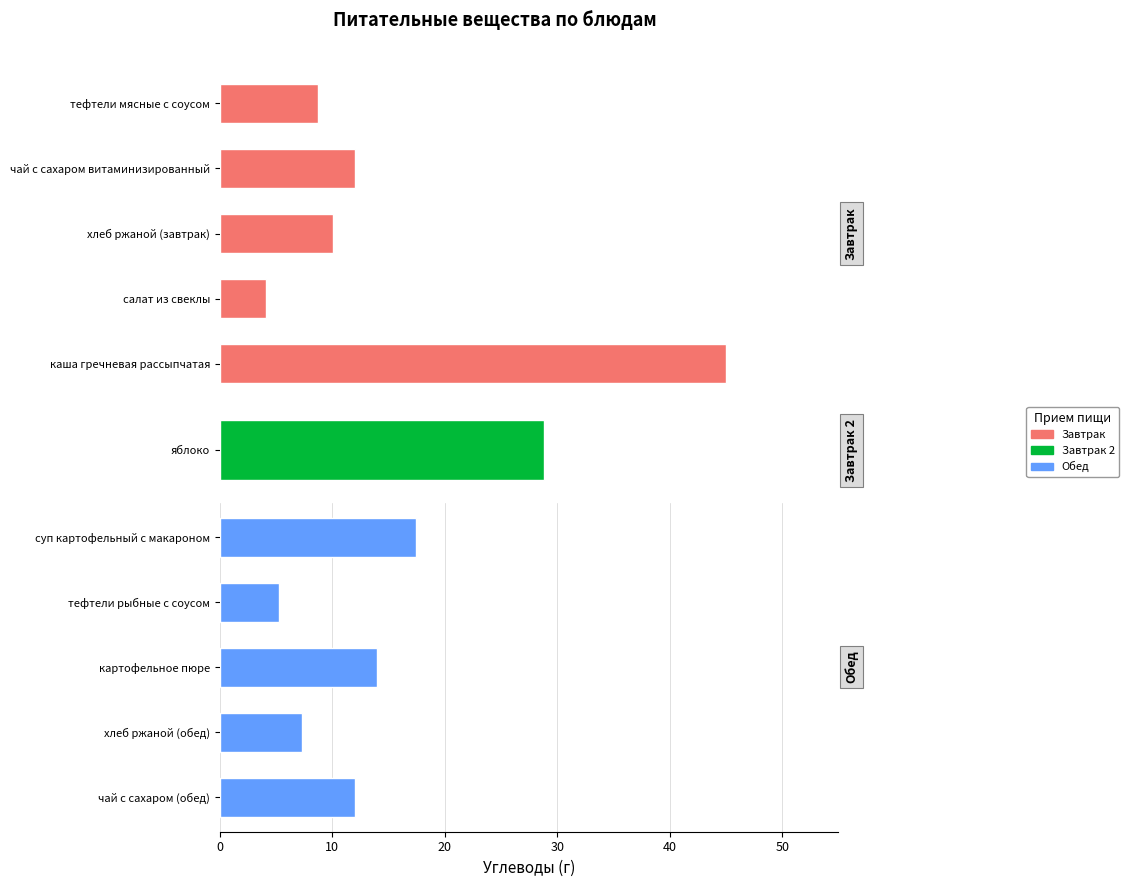

Are the bars horizontal?

Yes